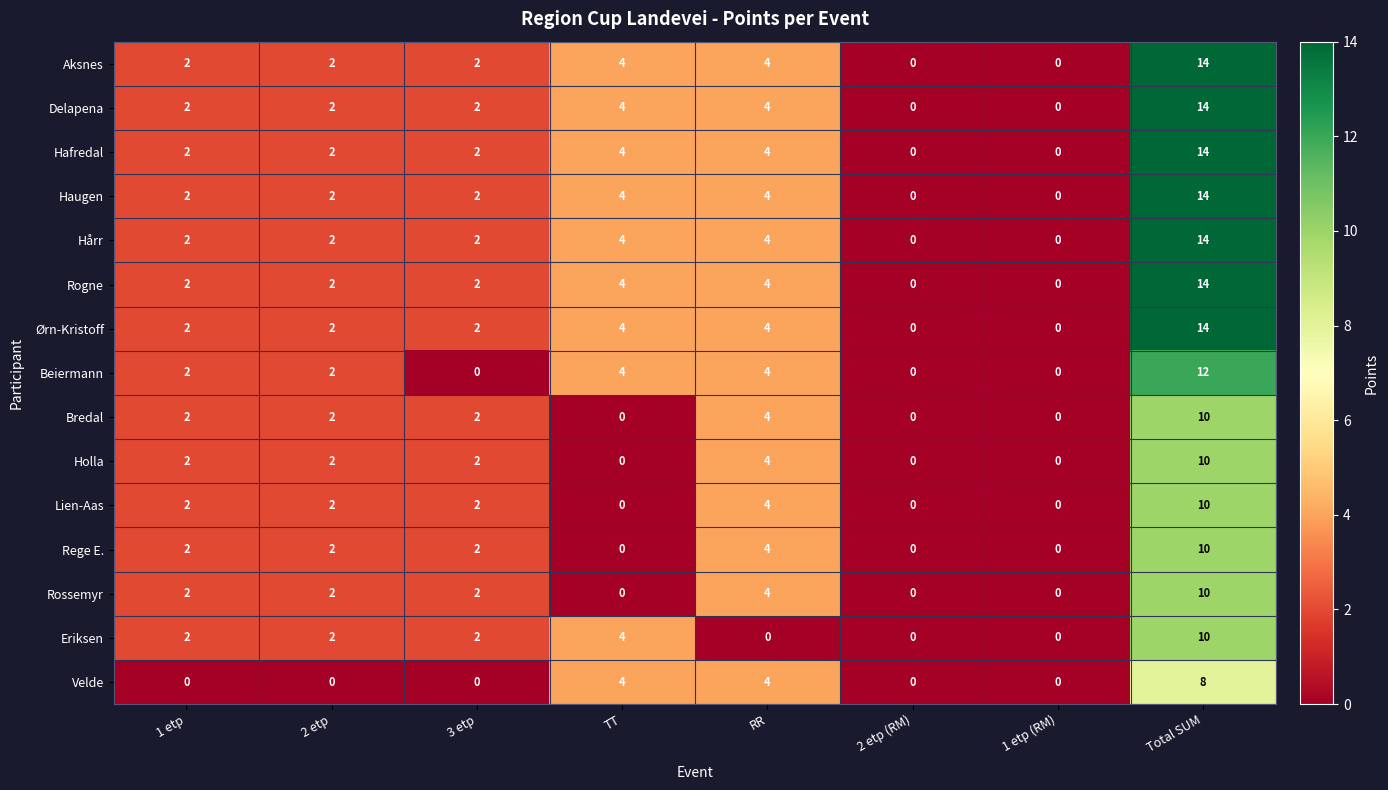

What is the maximum value for Aksnes?

14